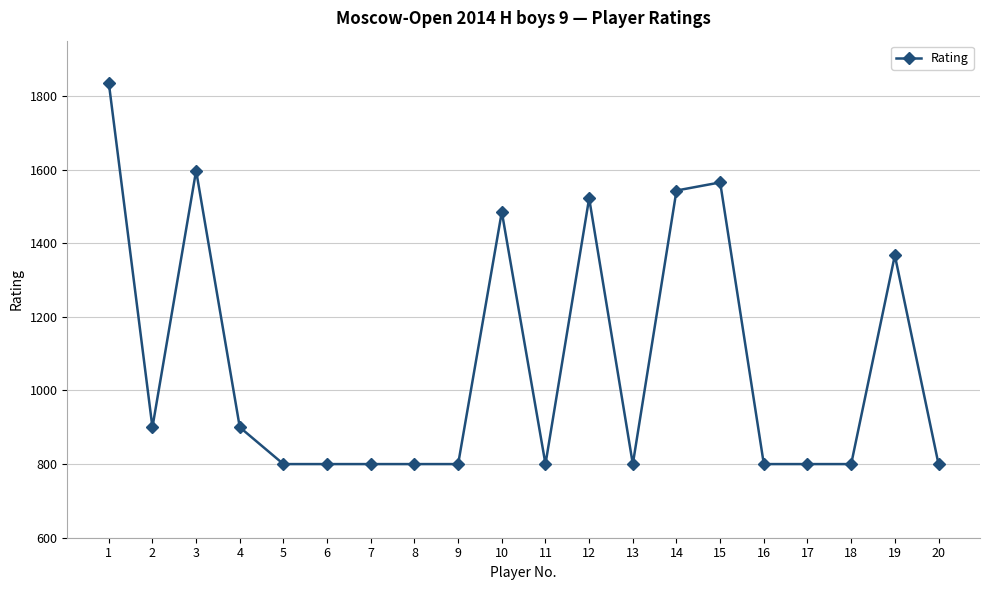

Read the value at 15.

1565